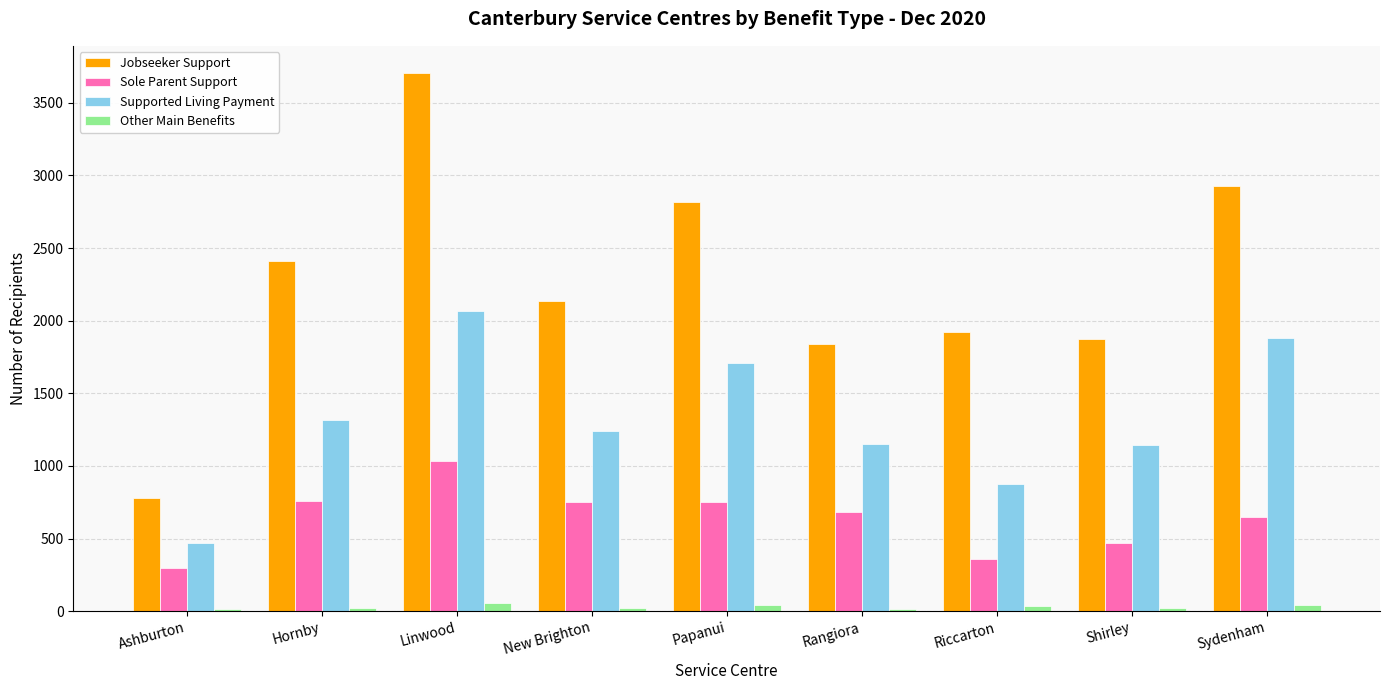

How many bars are there in each group?

4